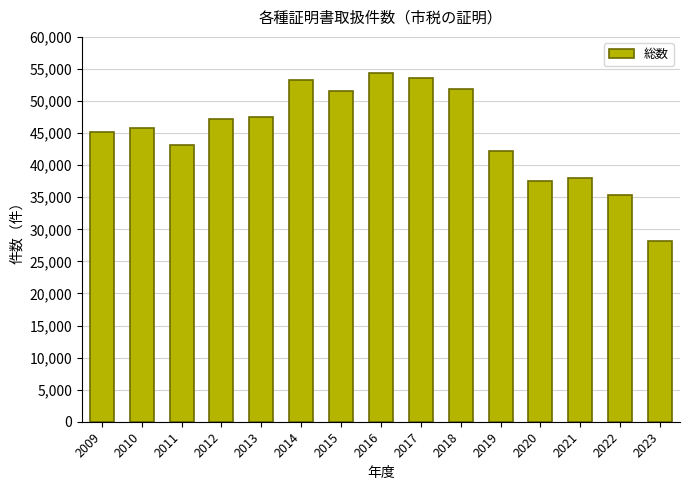

Which category has the lowest value across all series?

2023